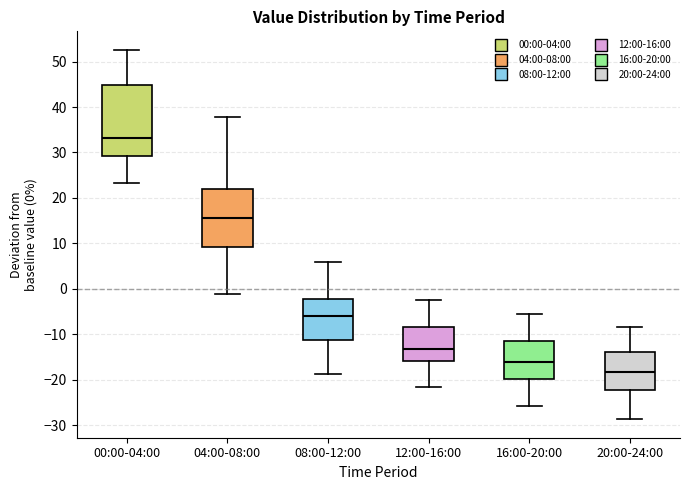

Reading left to right, transcribe this box plot: for each box, give where its median line is, the range the box spans, and where its two whiskers end, as read against the y-axis. The values are not printed on the chart, so give them approximately, as read against the axis.

00:00-04:00: median 33, box 29 to 45, whiskers 23 to 53
04:00-08:00: median 16, box 9 to 22, whiskers -1 to 38
08:00-12:00: median -6, box -11 to -2, whiskers -19 to 6
12:00-16:00: median -13, box -16 to -8, whiskers -22 to -2
16:00-20:00: median -16, box -20 to -11, whiskers -26 to -5
20:00-24:00: median -18, box -22 to -14, whiskers -29 to -8